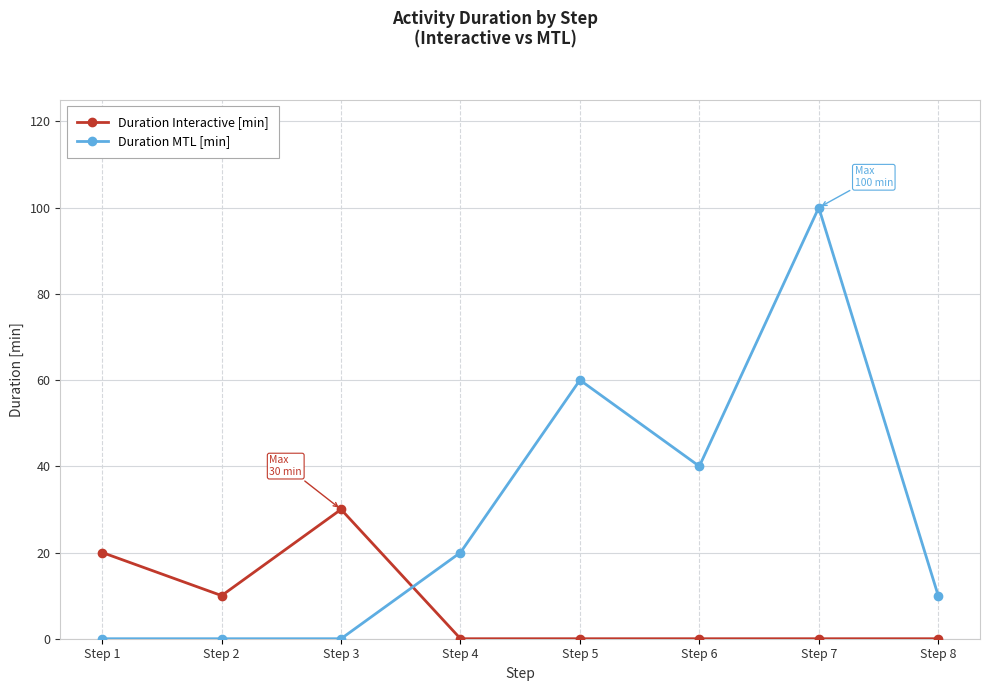

What are all the series names shown in the legend?

Duration Interactive [min], Duration MTL [min]